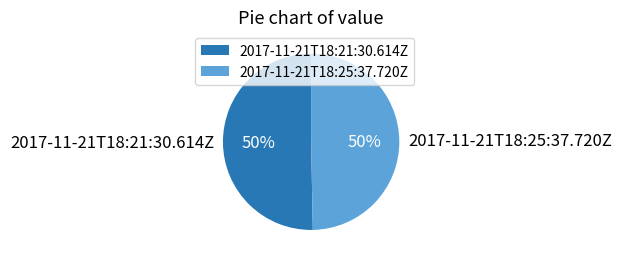

Approximately how many times larger is the value at 2017-11-21T18:25:37.720Z compared to 2017-11-21T18:21:30.614Z?

1.0